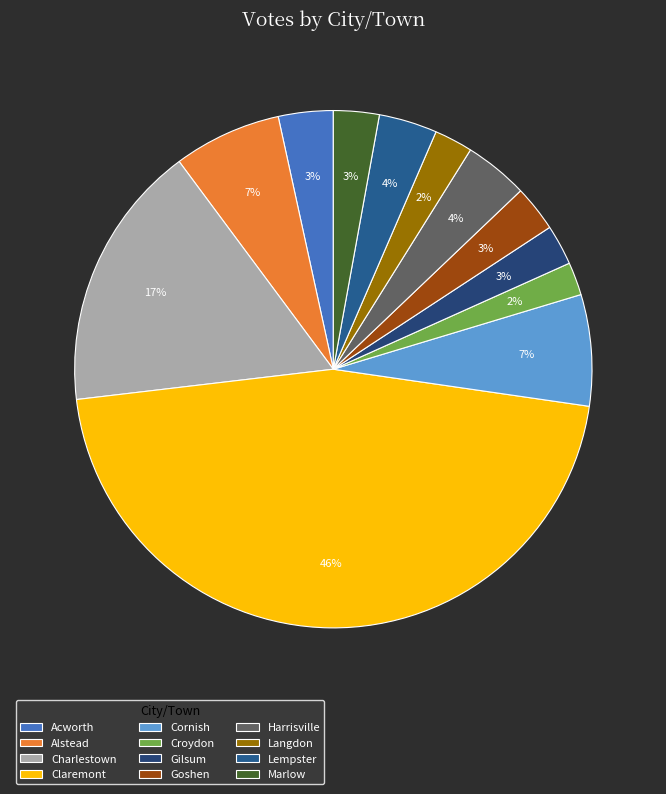

Combined, what portion of the pie is Cornish and Alstead?

13.7%